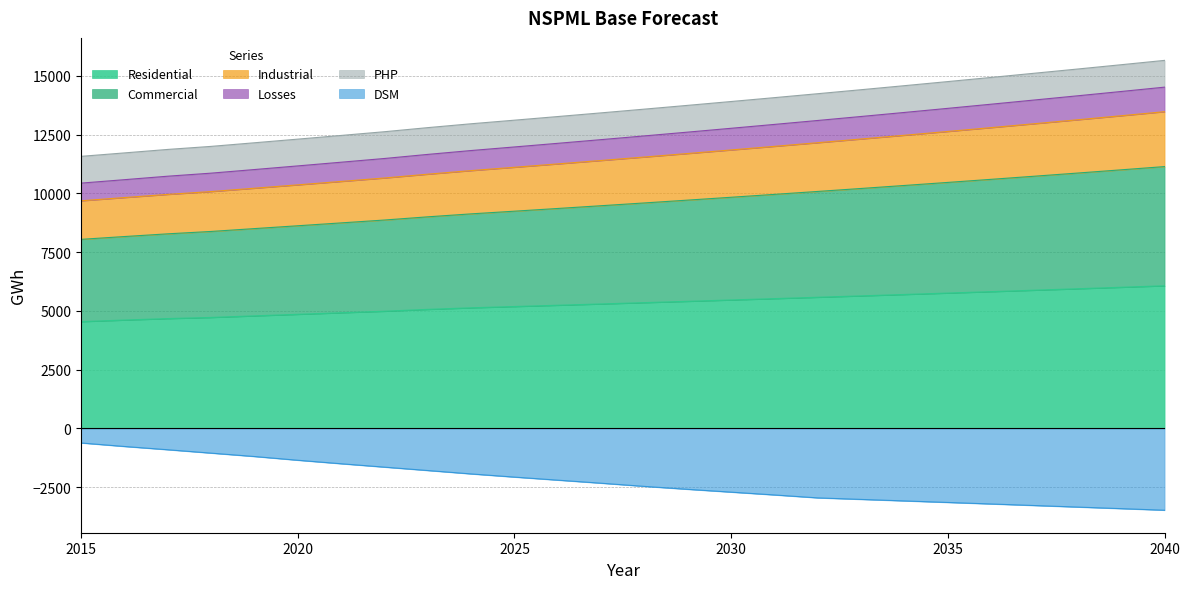

True or false: Residential has a value of 4542.6 at 2015.

True